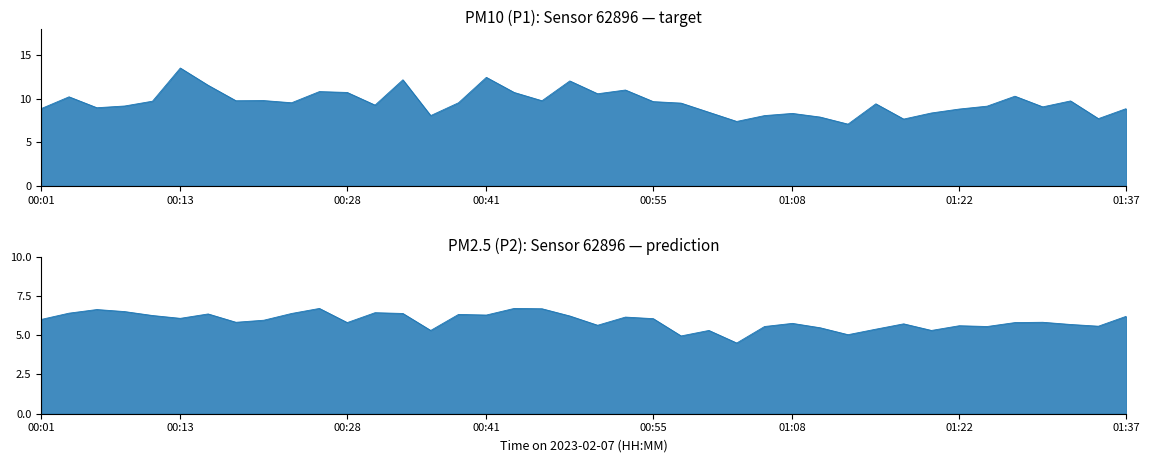

Which series has the largest range (max minus min)?

P1